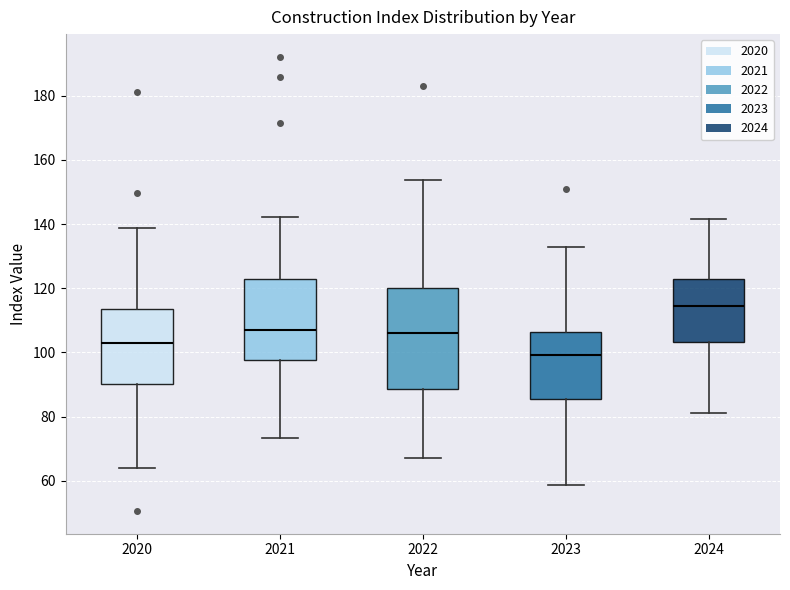

Which box has the lowest median line?

2023